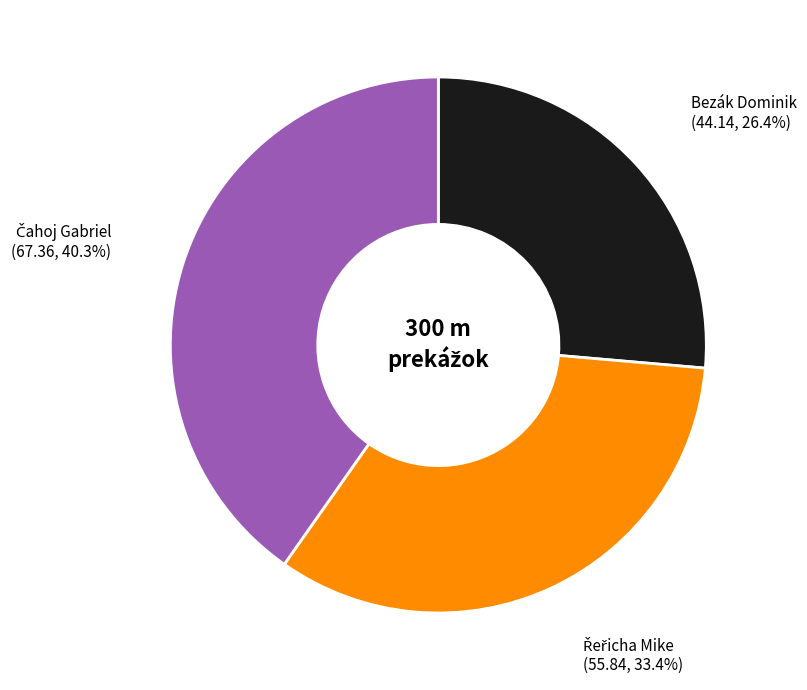

Does any single category account for the majority?

No